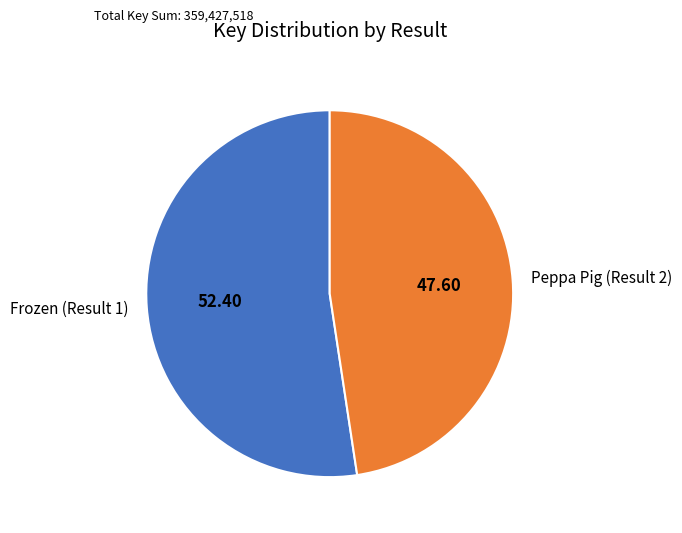

Is Peppa Pig (Result 2) the majority of the pie?

No